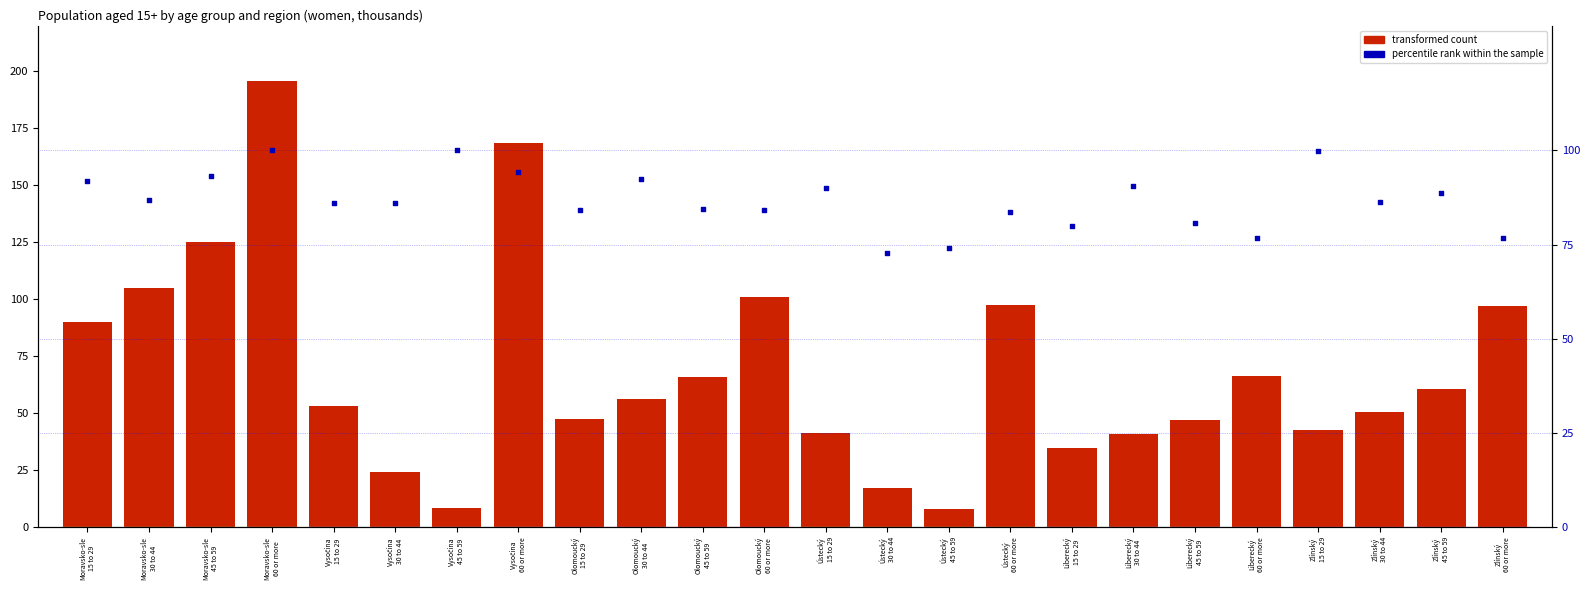

What is the total value across all series at Ústecký
45 to 59?

82.4